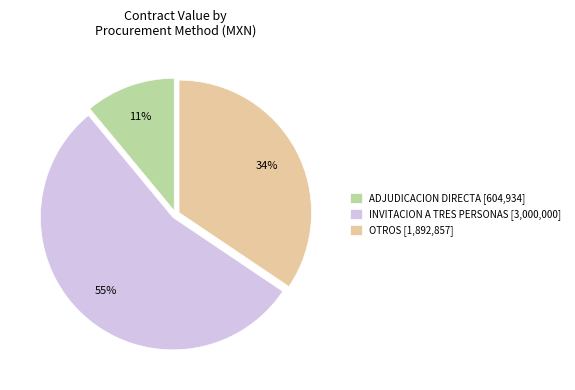

How many slices are in this pie chart?

3